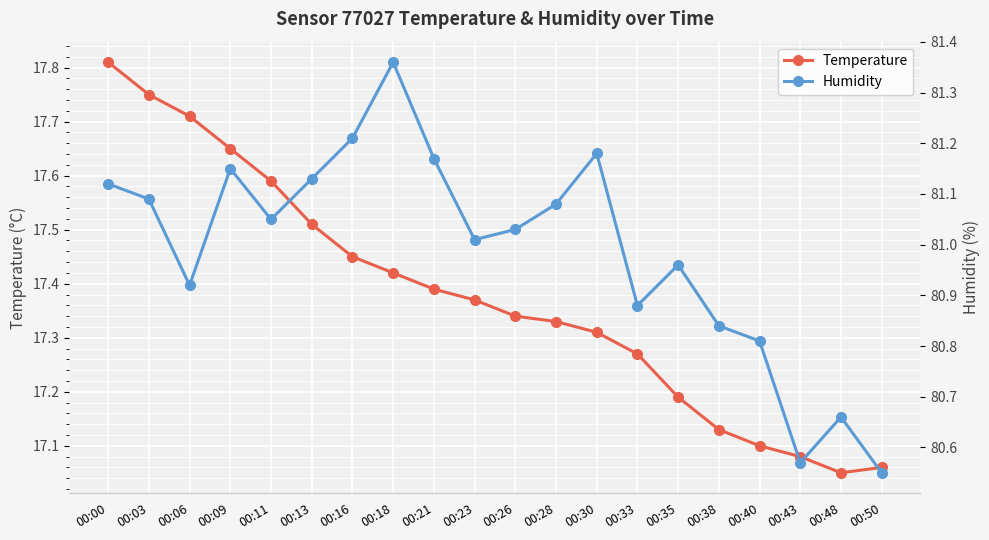

Where does the Humidity series first go above 81?

00:00